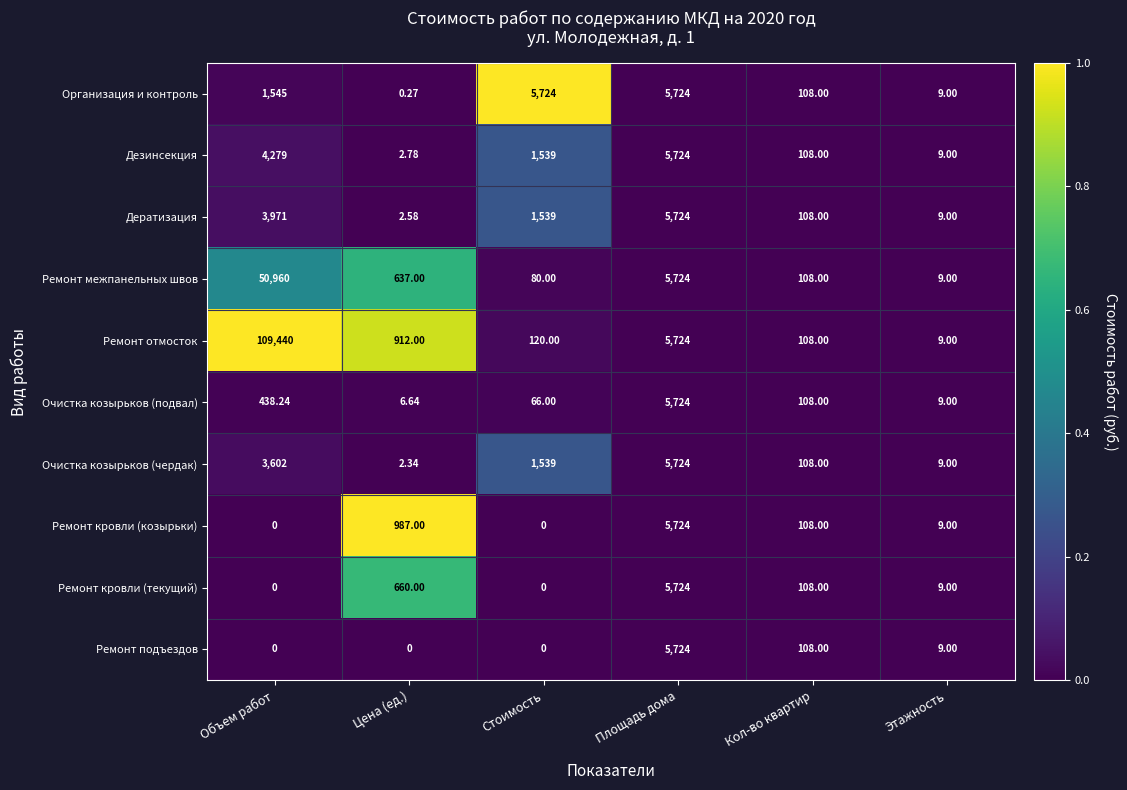

Rank the series at Цена (ед.) from highest to lowest value.

Ремонт кровли (козырьки), Ремонт отмосток, Ремонт кровли (текущий), Ремонт межпанельных швов, Очистка козырьков (подвал), Дезинсекция, Дератизация, Очистка козырьков (чердак), Организация и контроль, Ремонт подъездов